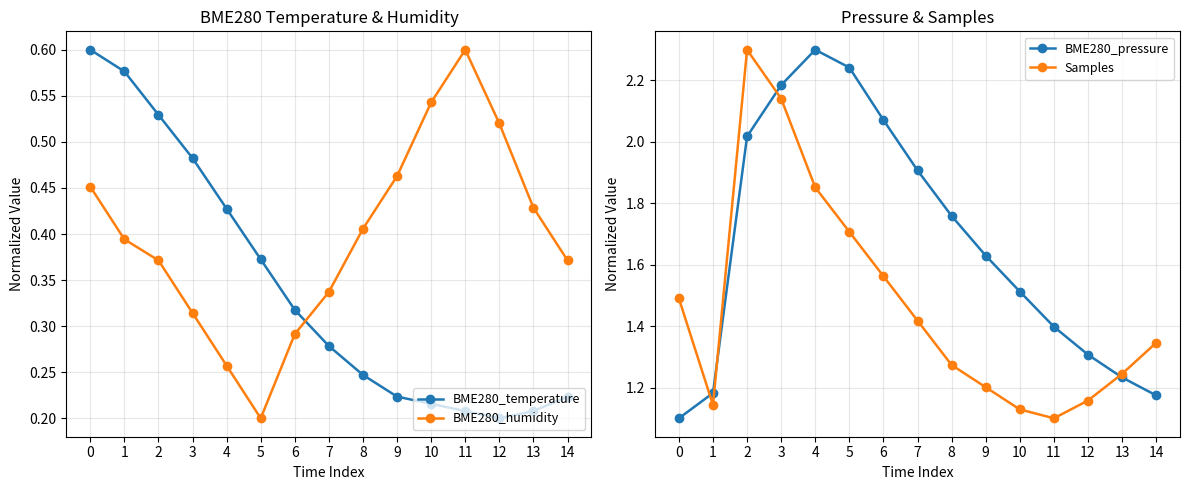

What is the sum of all Samples values?

22.1